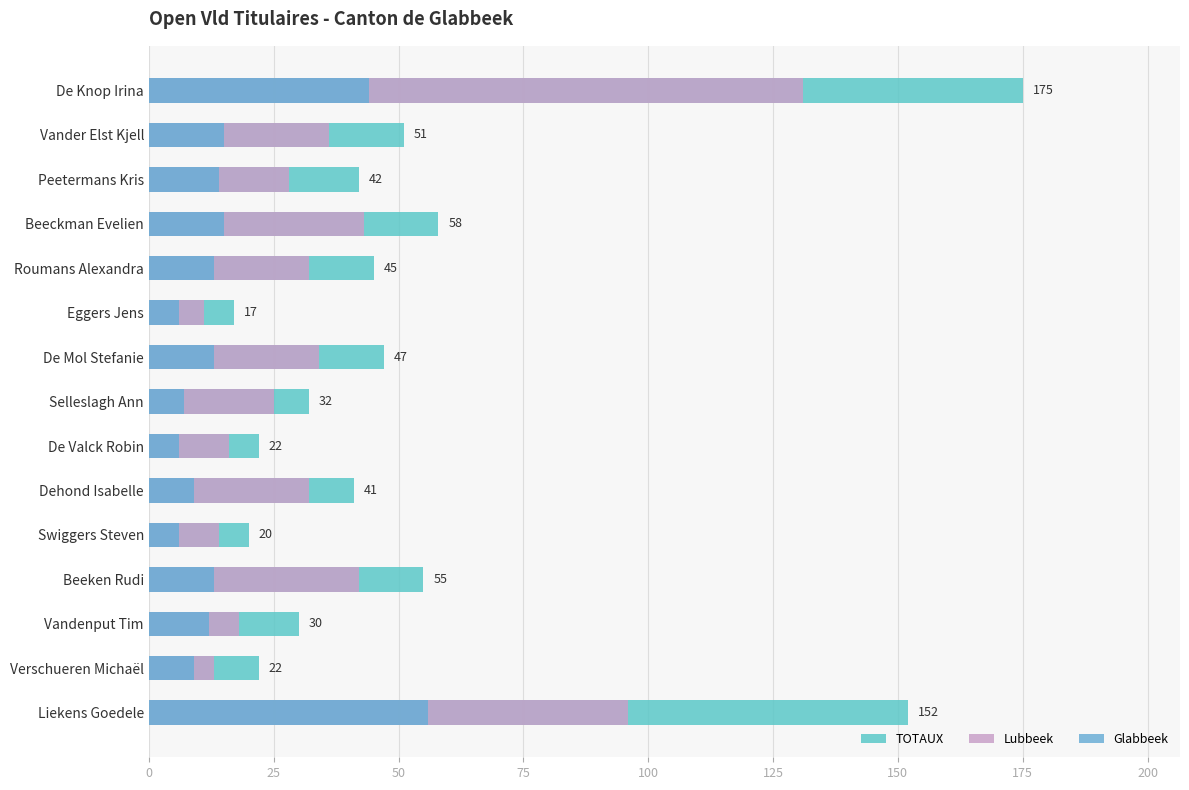

What is the lowest value of the Glabbeek series?

6